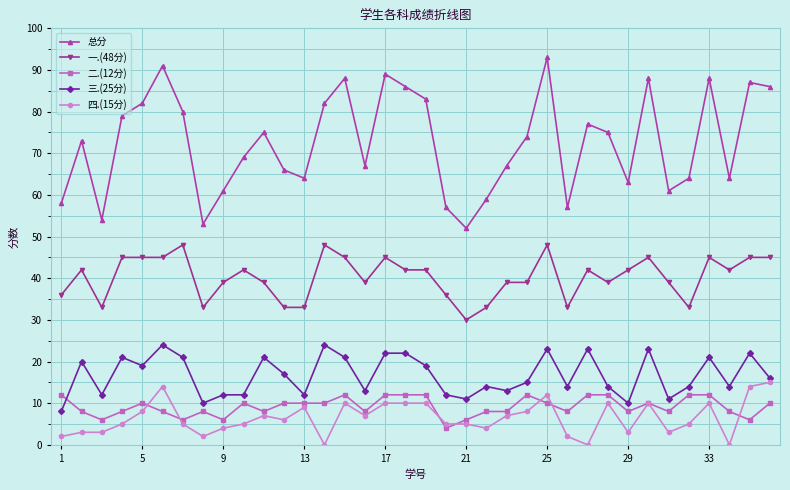

Which series has the widest spread of values?

总分